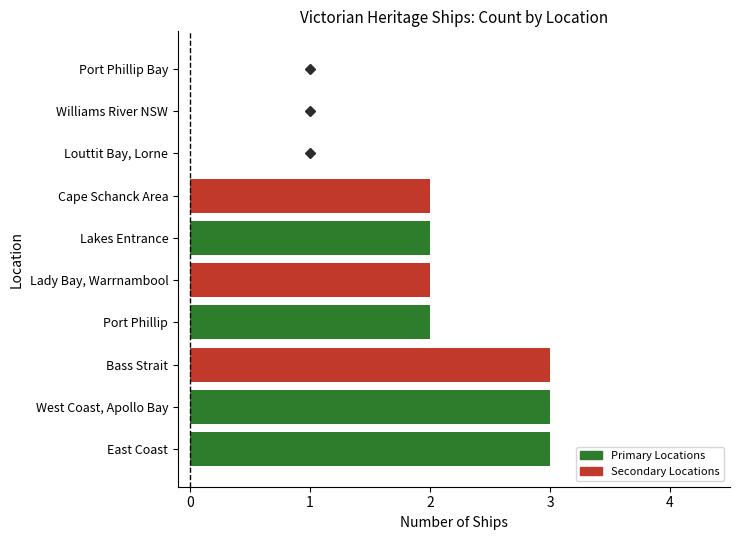

What is the maximum value shown in the chart?

3